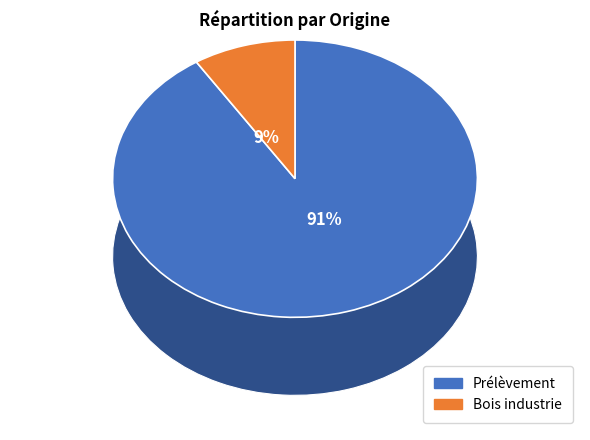

To the nearest percent, what is the combined percentage of Prélèvement and Bois industrie?

100%